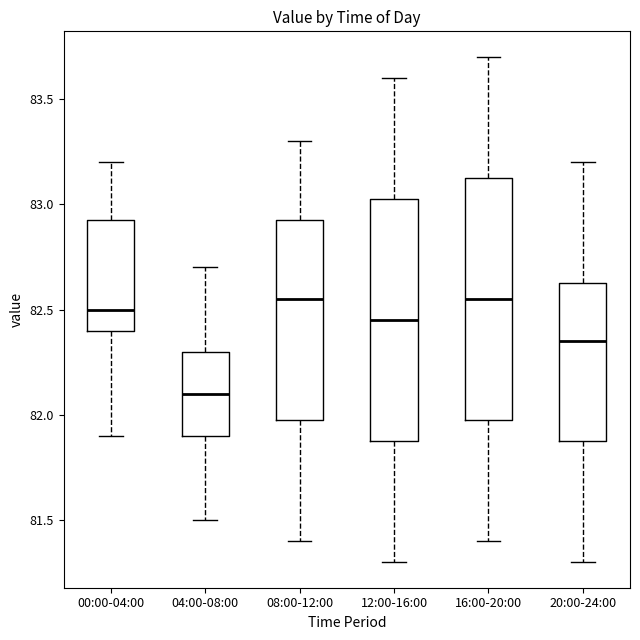

Where does the lower whisker of the box for 20:00-24:00 end on the y-axis? The values are not printed on the chart, so give them approximately, as read against the axis.

81.30